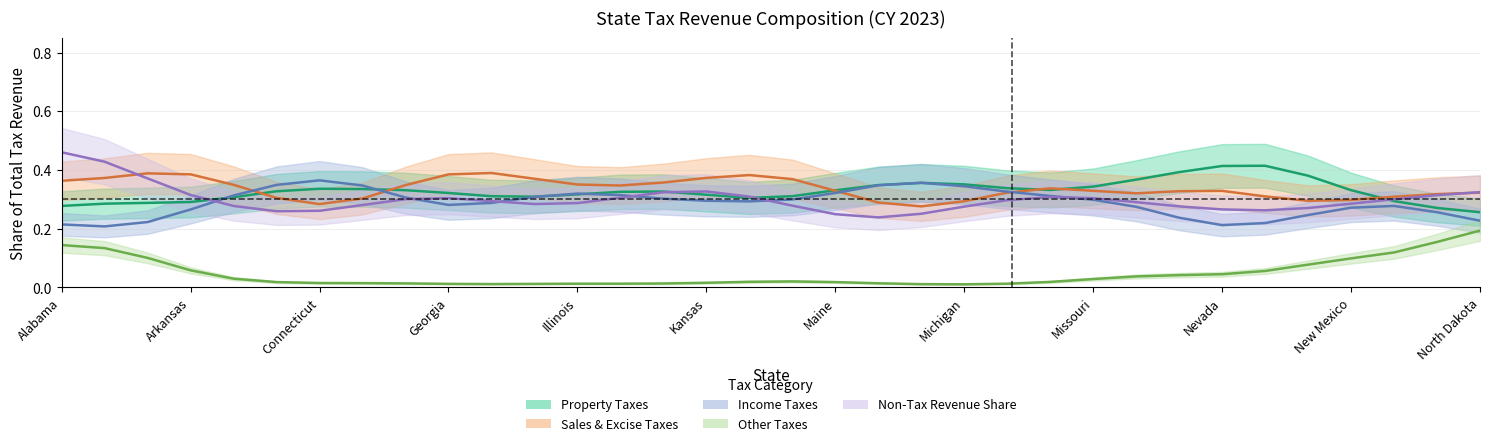

What are all the series names shown in the legend?

Property Taxes, Sales & Excise Taxes, Income Taxes, Other Taxes, Non-Tax Revenue Share